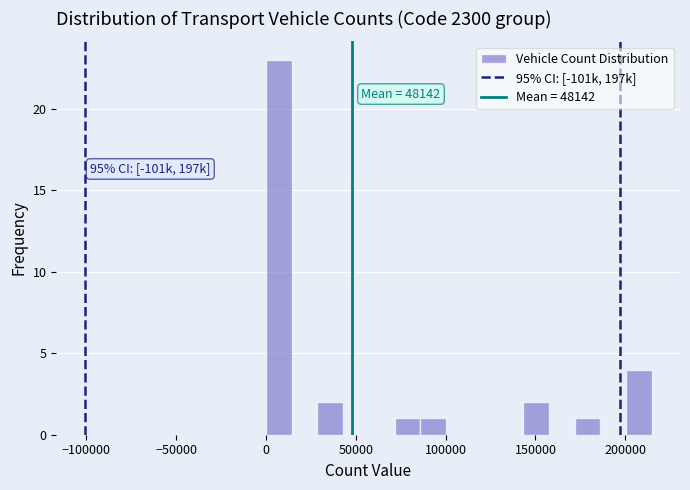

Around what value on the x-axis is the tallest bar? Give the approximate position of its centre, as read against the axis.

5000